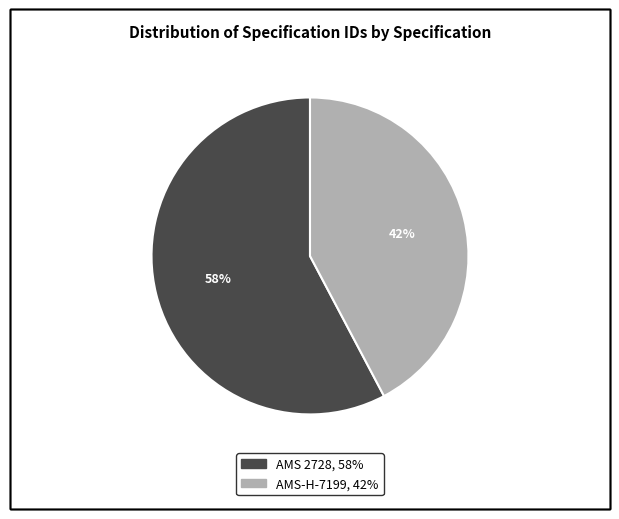

To the nearest percent, what is the average slice percentage?

50%